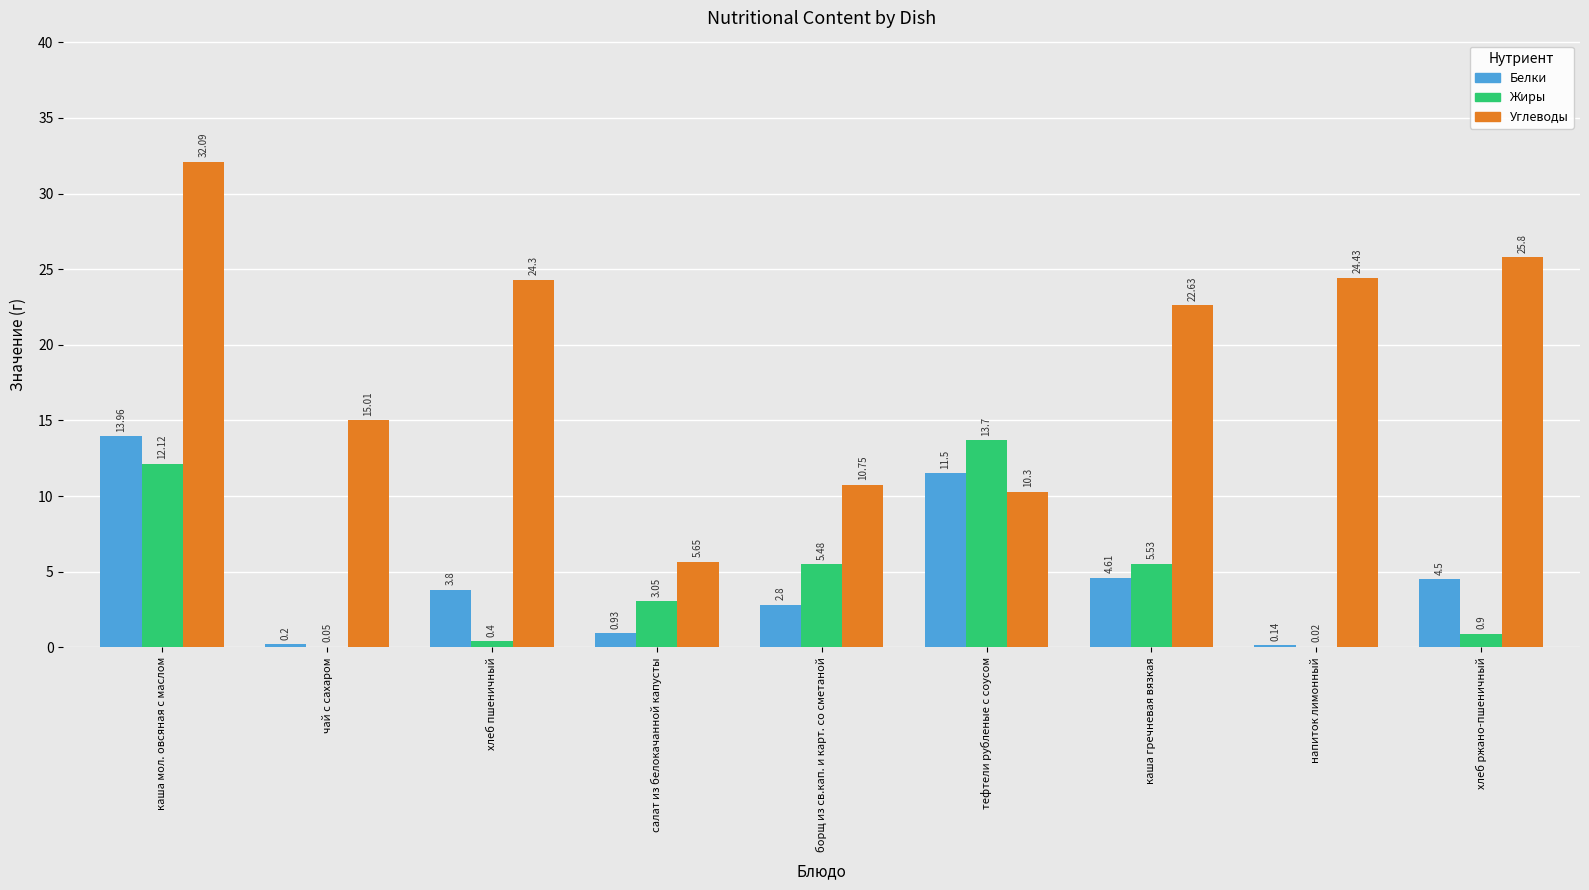

How many groups of bars are there?

9